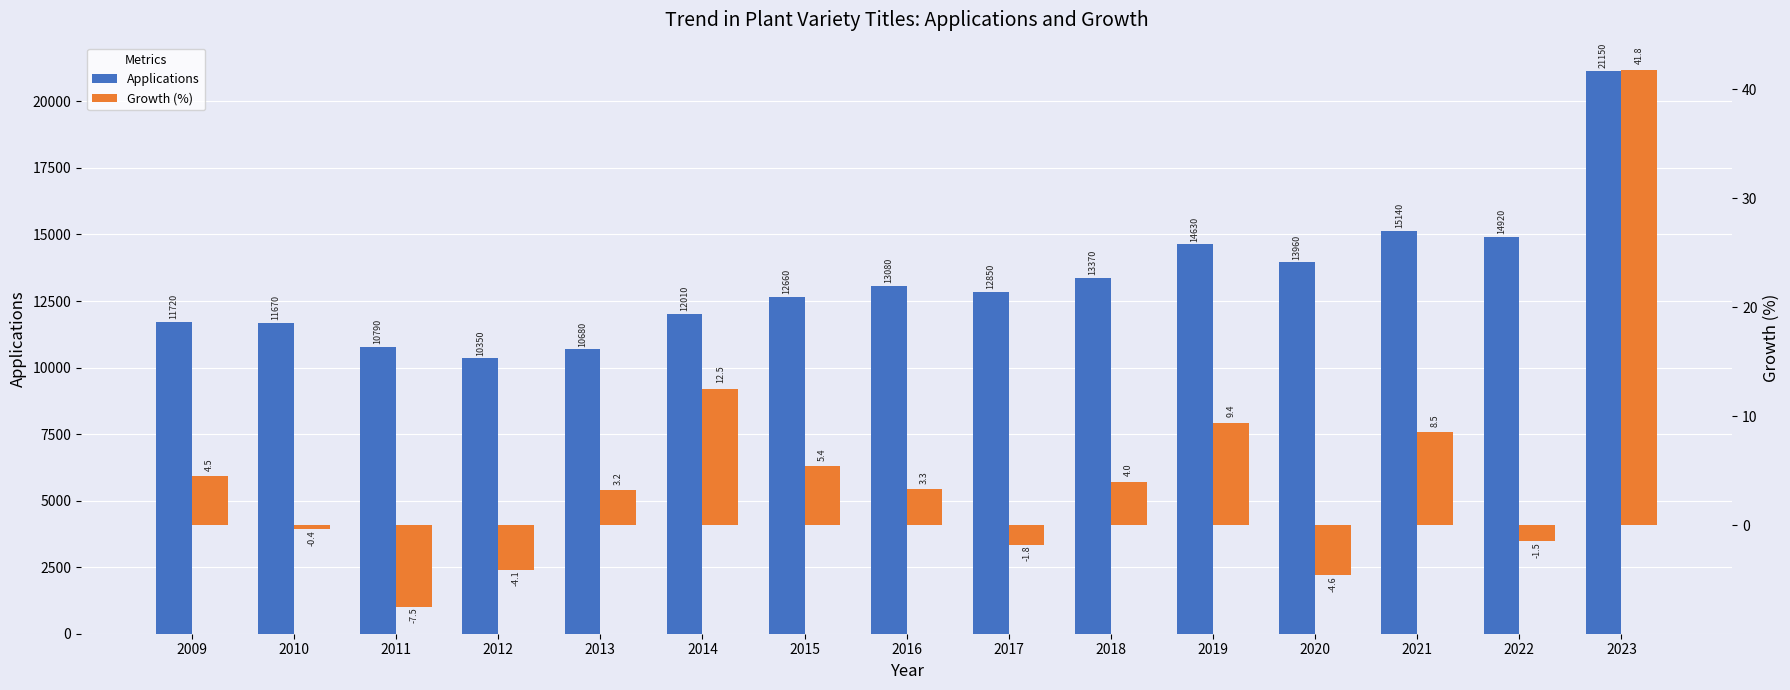

True or false: Growth (%) has a value of 41.8 at 2023.

True